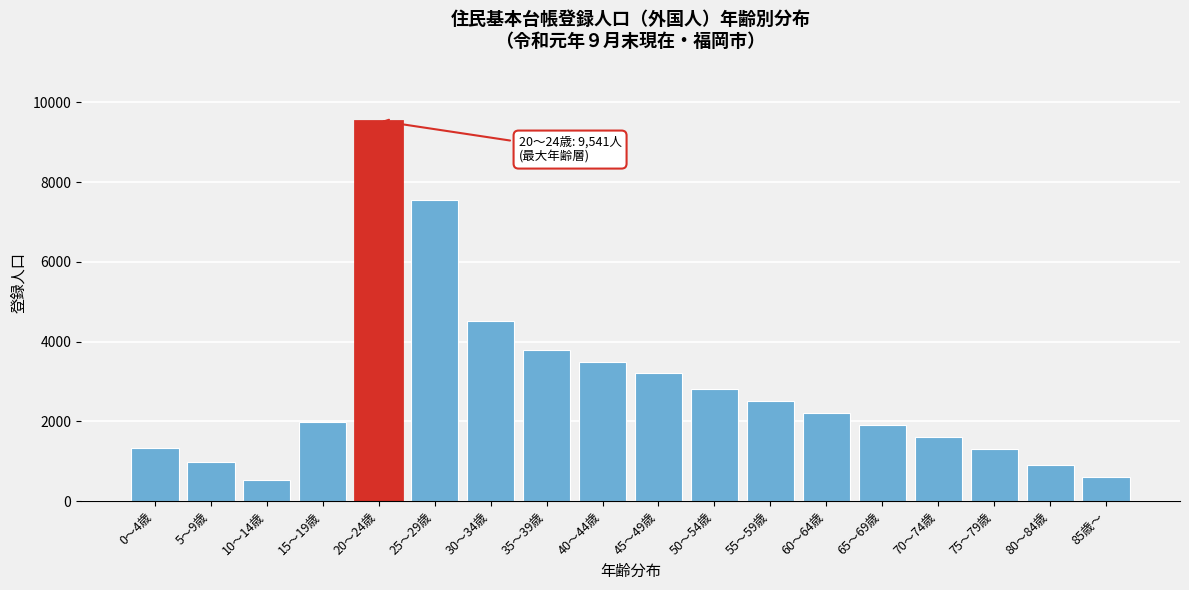

Is it true that the value at 10～14歳 is 536?

True